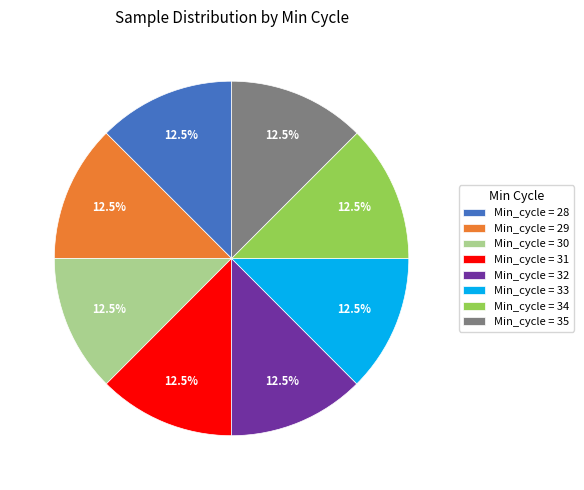

To the nearest percent, what is the average slice percentage?

12%